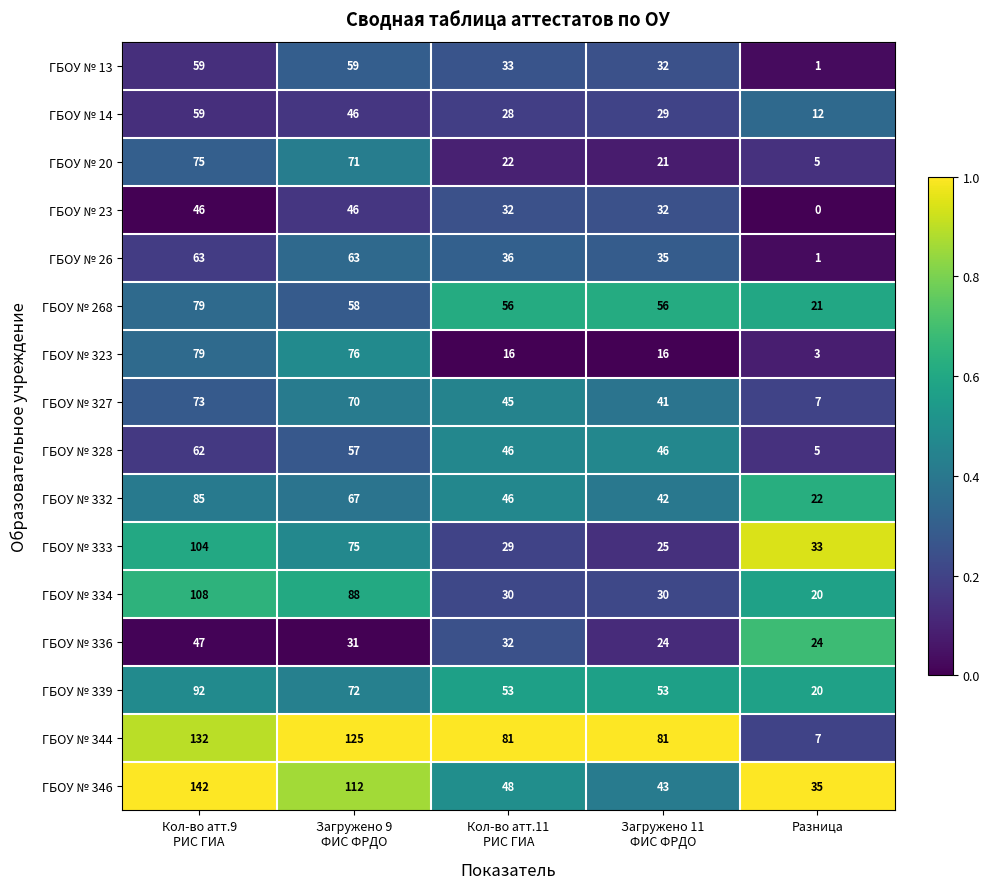

Which series has the largest total across all categories?

ГБОУ № 344